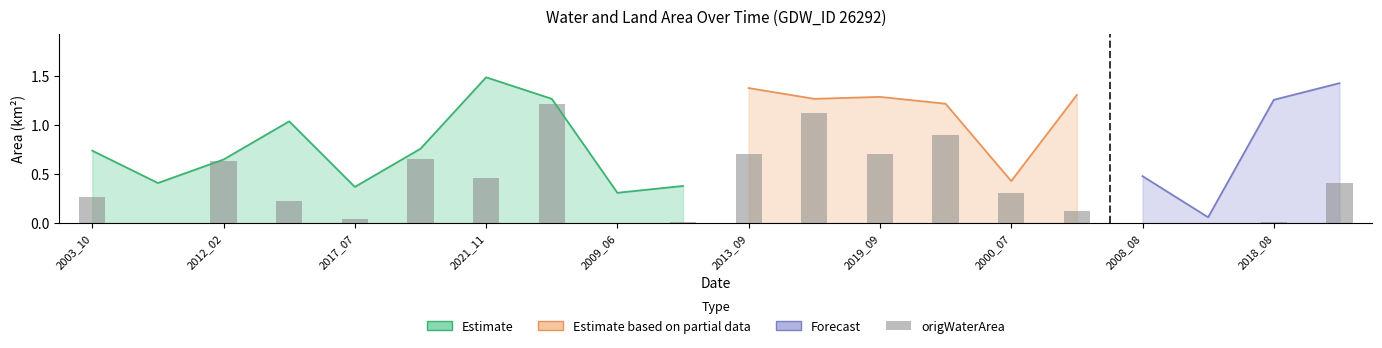

True or false: origWaterArea has a value of 0.0 at 2009_06.

True